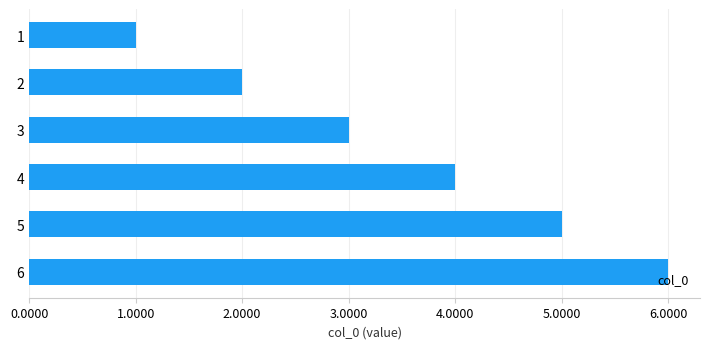

What is the difference between the maximum and second lowest values?

4